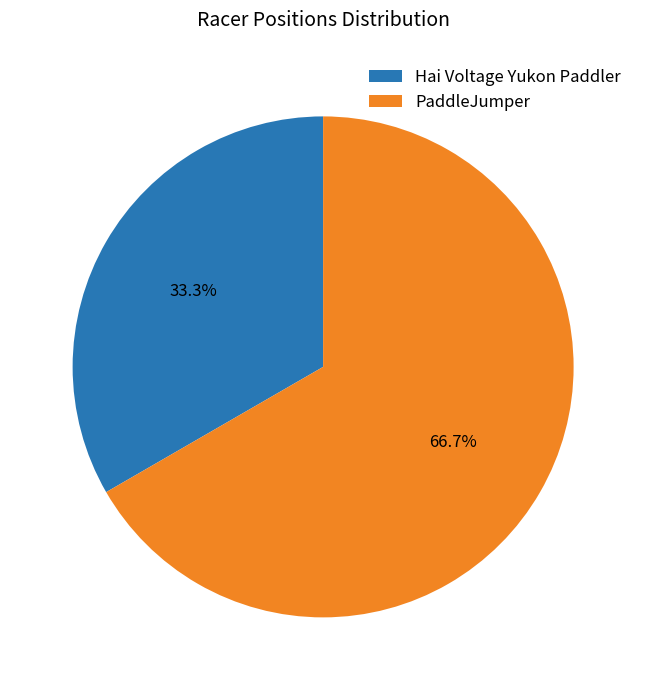

What percentage is the Hai Voltage Yukon Paddler slice, to the nearest percent?

33%